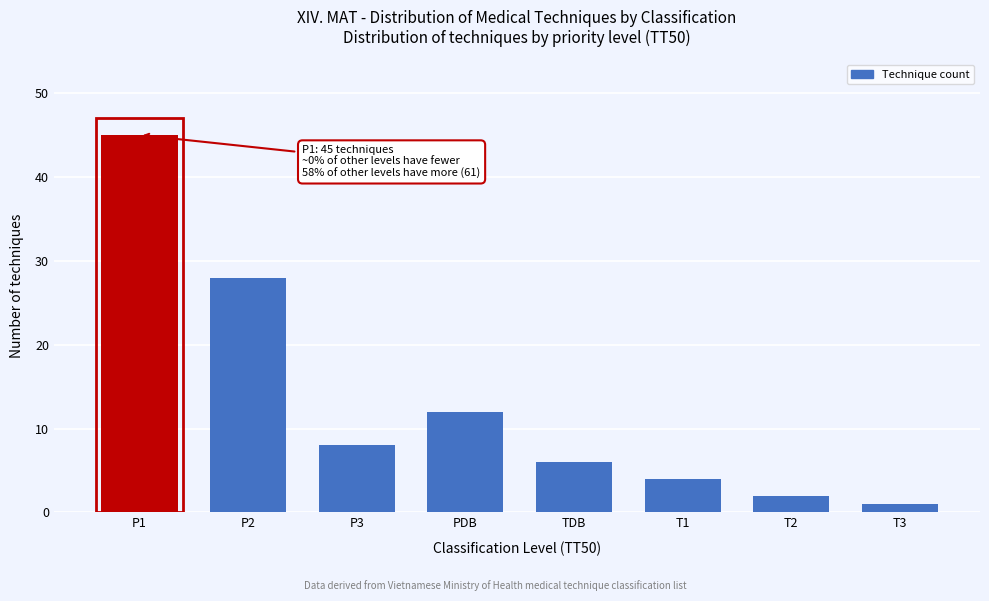

Reading right to left, transcribe all the data shown in this chart.

1	2	4	6	12	8	28	45